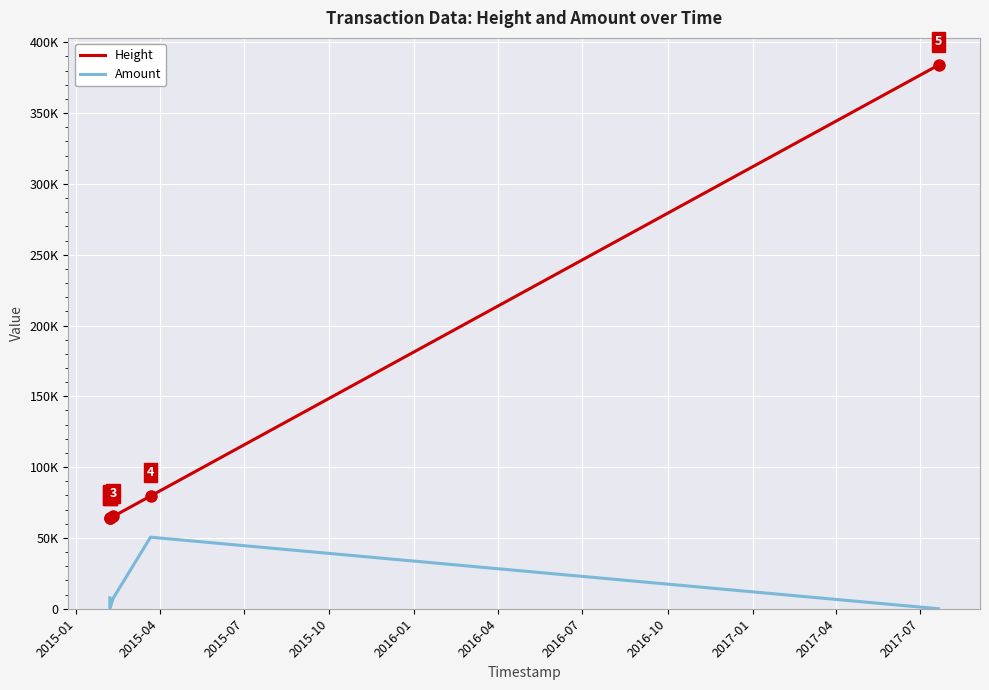

What are all the series names shown in the legend?

Height, Amount